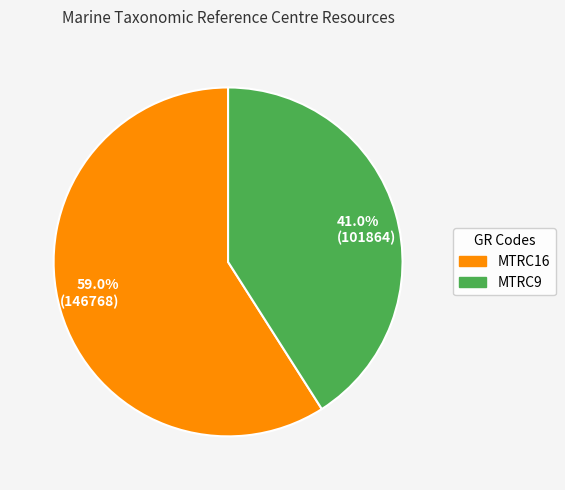

Which slice is the smallest?

41.0% (101864)